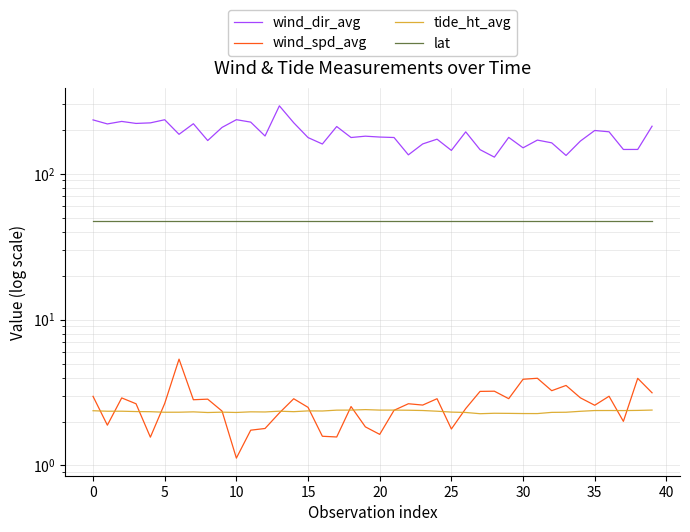

Where is the first local maximum for tide_ht_avg?

5